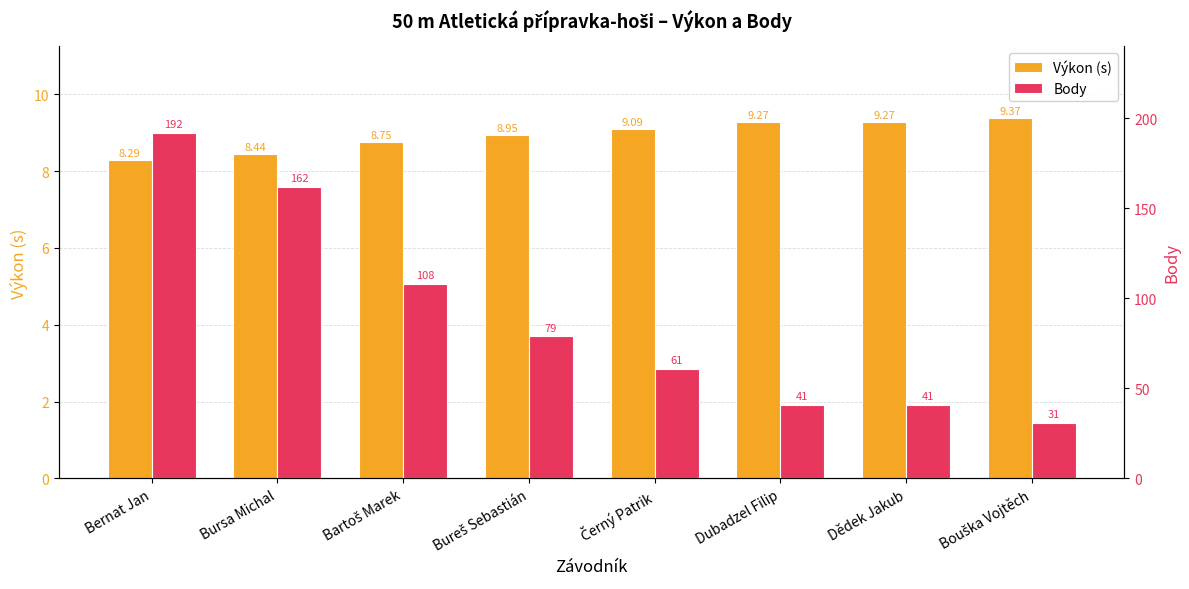

Is the value of Výkon (s) at Bureš Sebastián greater than the value of Body at Bouška Vojtěch?

No